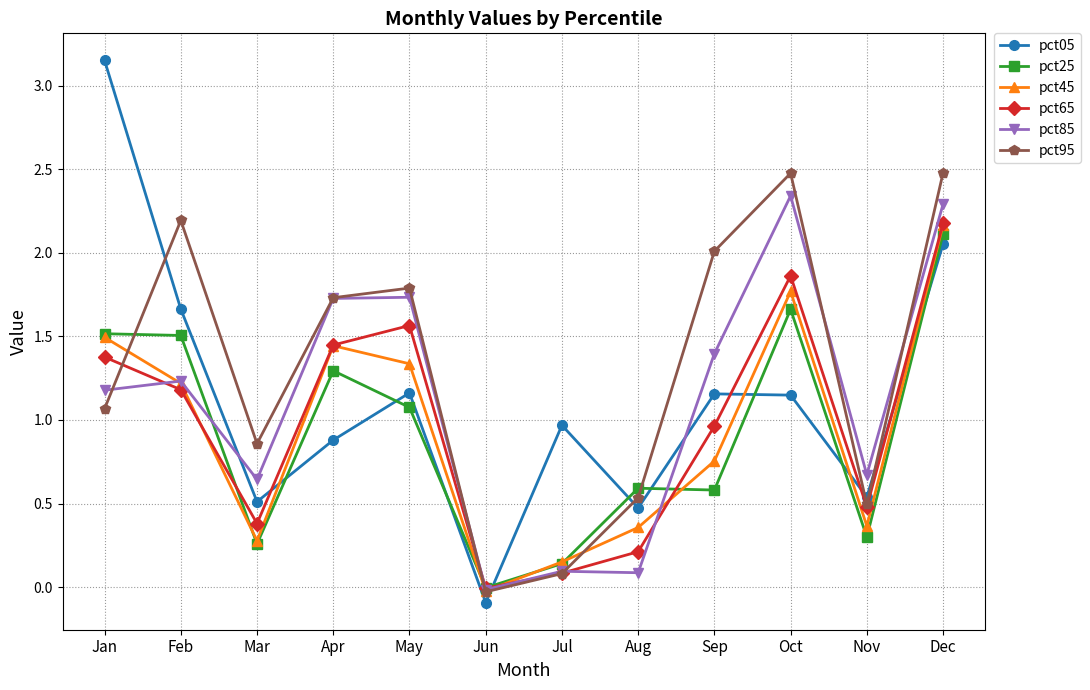

Is it true that pct85 equals 4.2 at Oct?

False